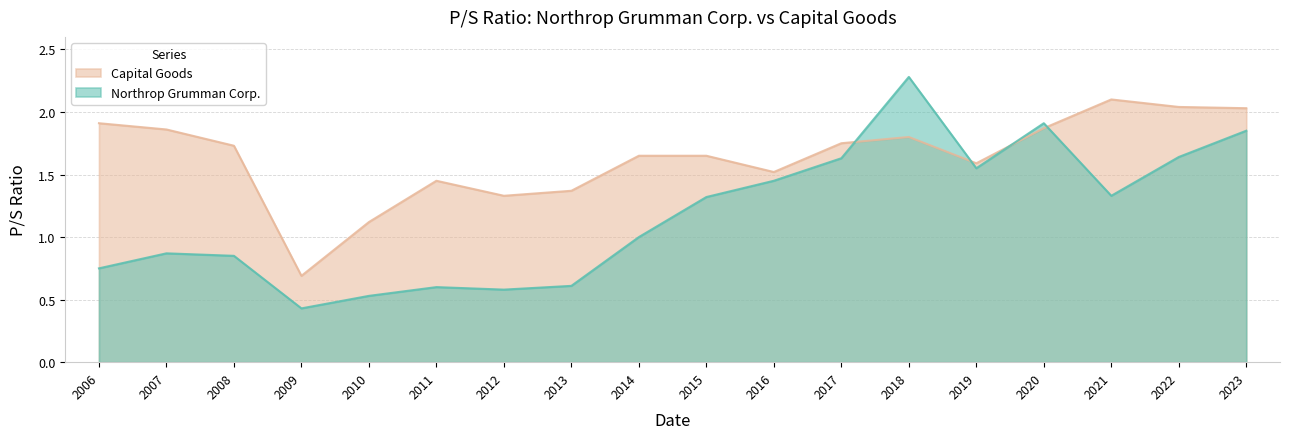

In Capital Goods, how many points are higher than both neighbors (excluding endpoints)?

3